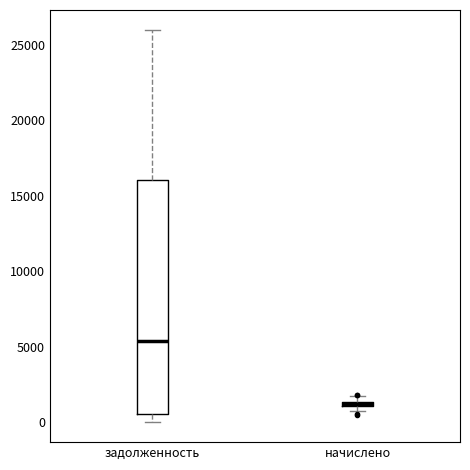

Where is the upper edge of the box for начислено on the y-axis? The values are not printed on the chart, so give them approximately, as read against the axis.

1500